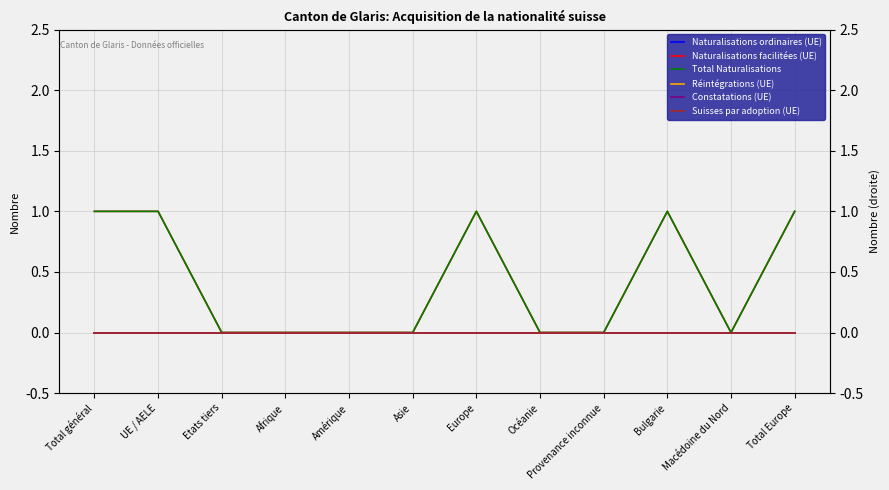

The value of Naturalisations facilitées (UE) at Total général is 1. True or false?

False